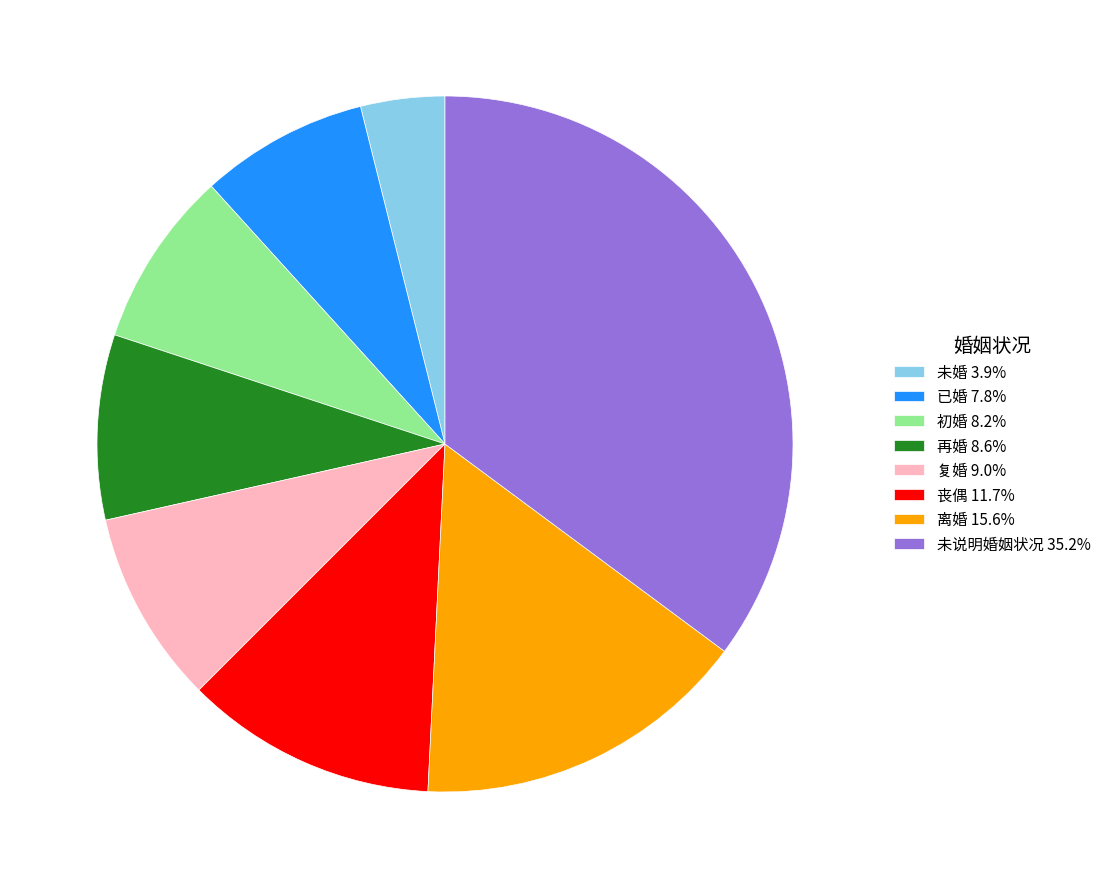

True or false: 离婚 accounts for 16% of the total.

True